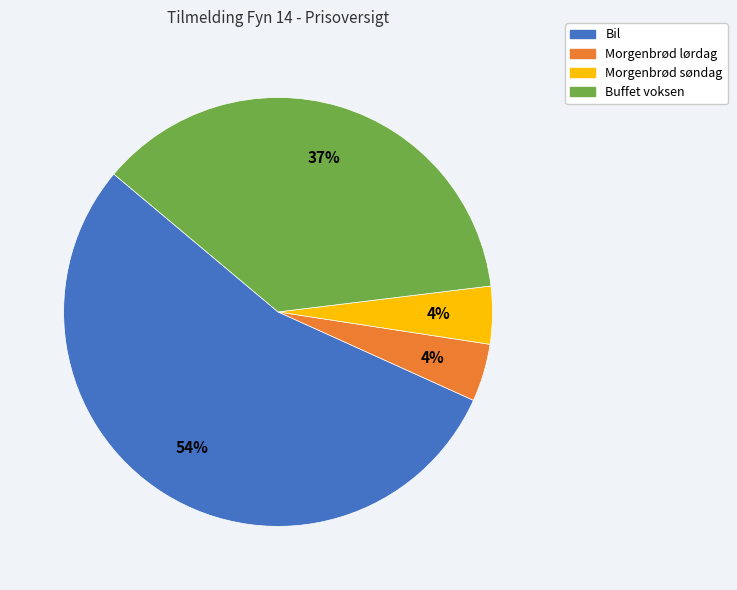

True or false: Morgenbrød lørdag accounts for 4% of the total.

True